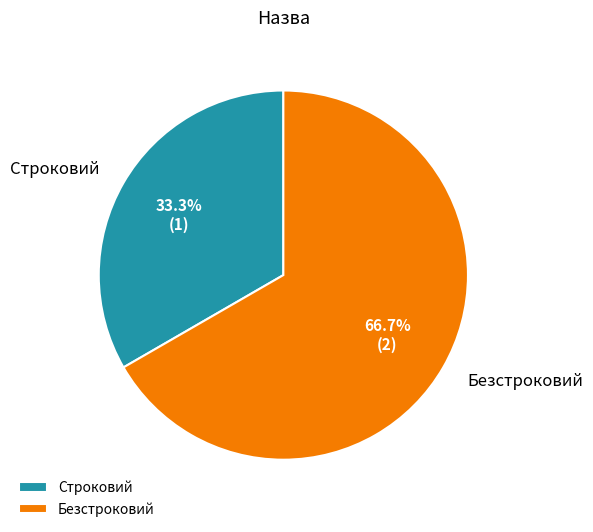

What portion of the pie excludes Строковий?

66.7%